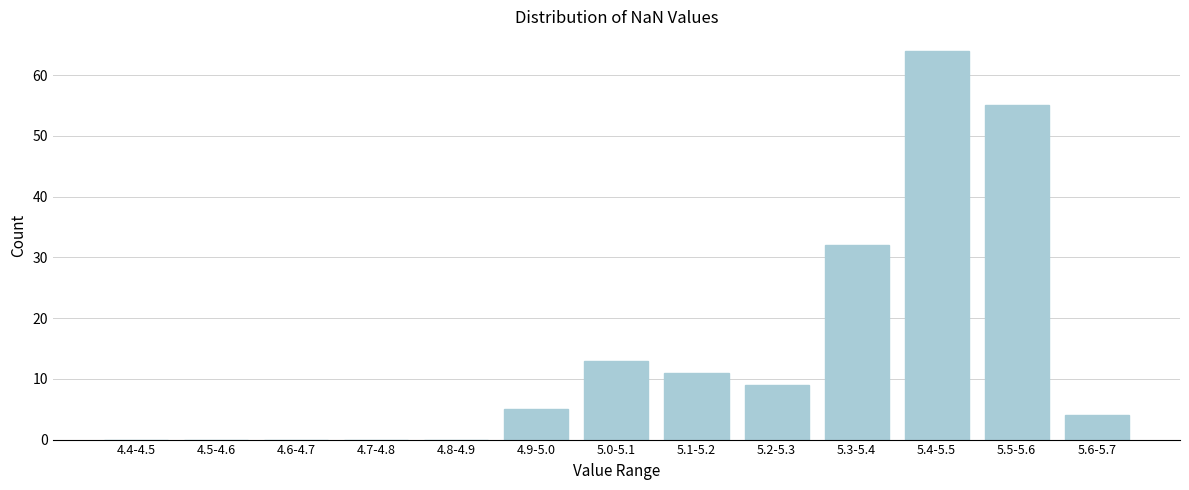

Reading left to right, extract all data points from this chart.

4.4-4.5=0	4.5-4.6=0	4.6-4.7=0	4.7-4.8=0	4.8-4.9=0	4.9-5.0=5	5.0-5.1=13	5.1-5.2=11	5.2-5.3=9	5.3-5.4=32	5.4-5.5=64	5.5-5.6=55	5.6-5.7=4